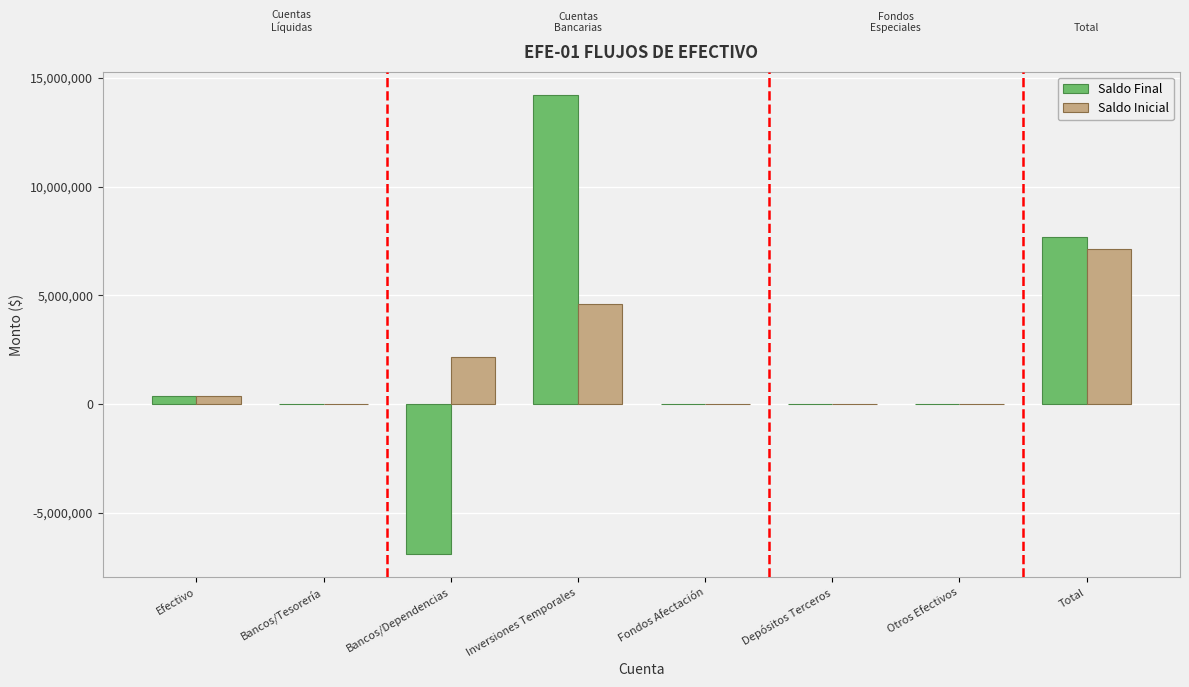

The Saldo Final series shows 0.0 at Depósitos Terceros. True or false?

True